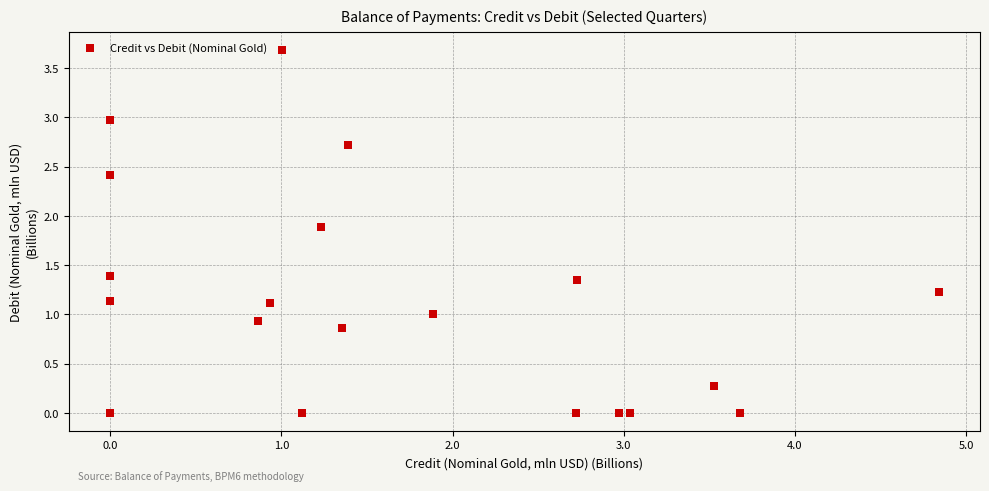

What is the range of X values (max minus min)?

4.8